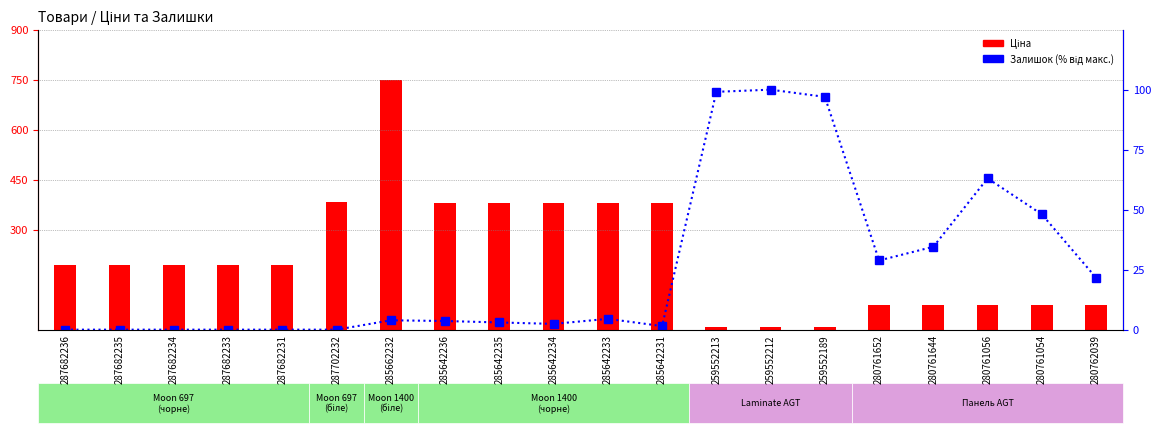

What is the total value across all series at 280761644?

107.4